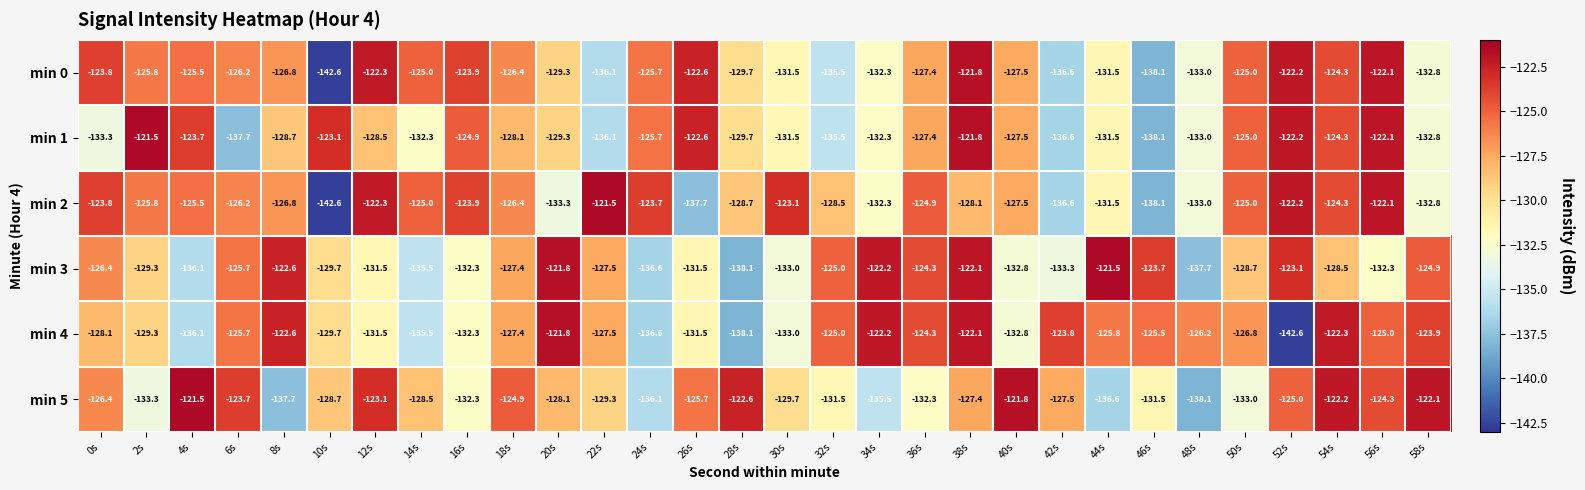

What is the difference between the min 3 values at 50s and 4s?

7.4